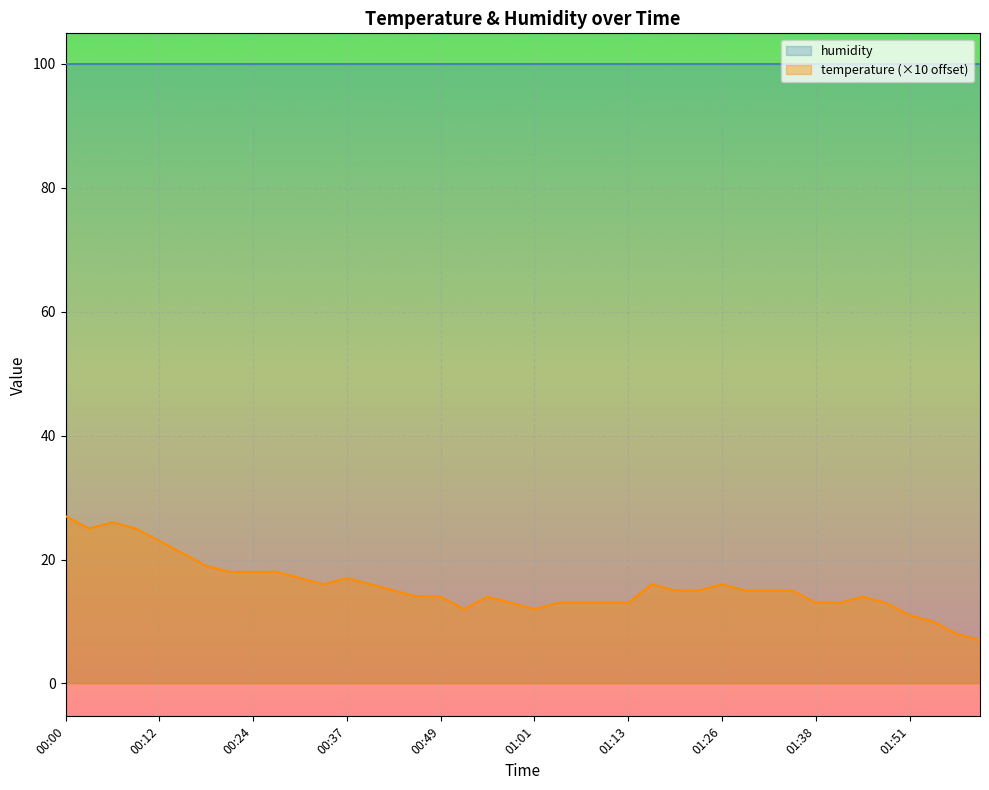

At which label does the data first exceed 15?

00:00